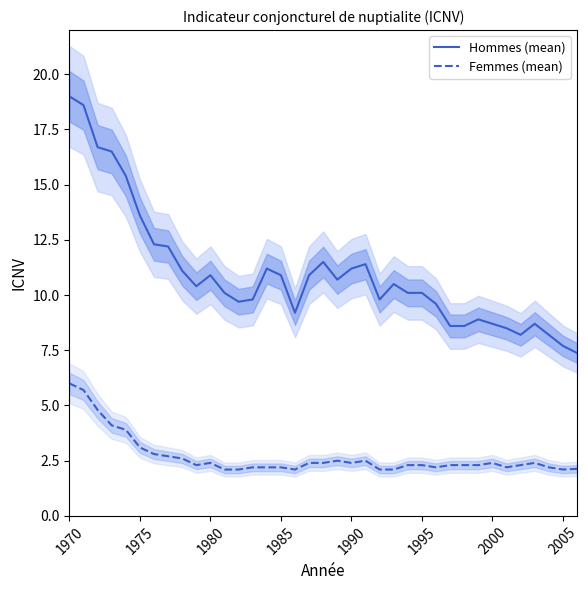

How many data points in Hommes (mean) are above 10?

22